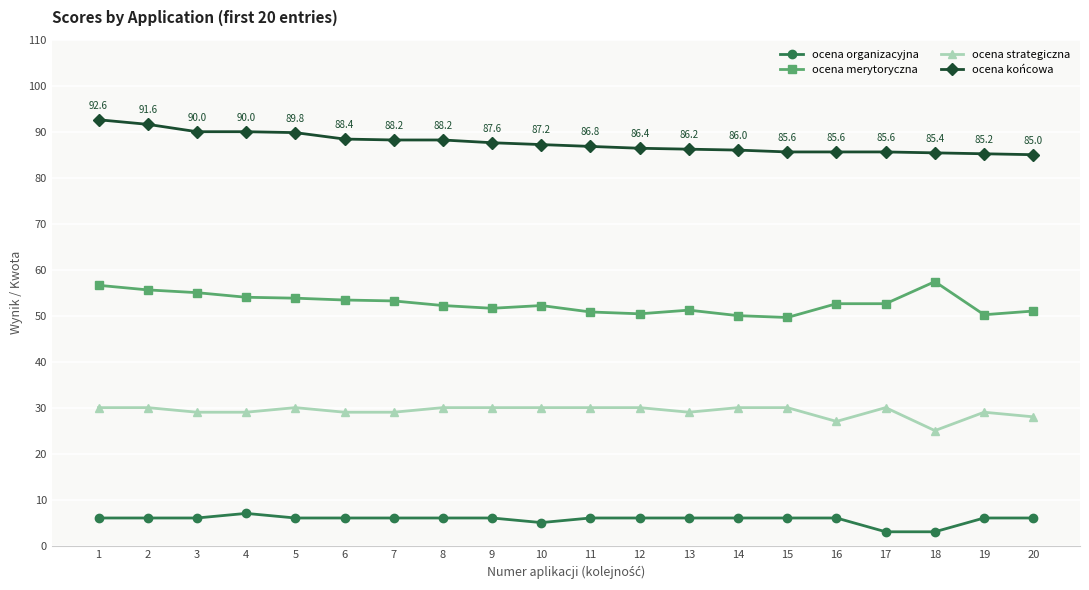

True or false: ocena strategiczna and ocena merytoryczna intersect in this chart.

False